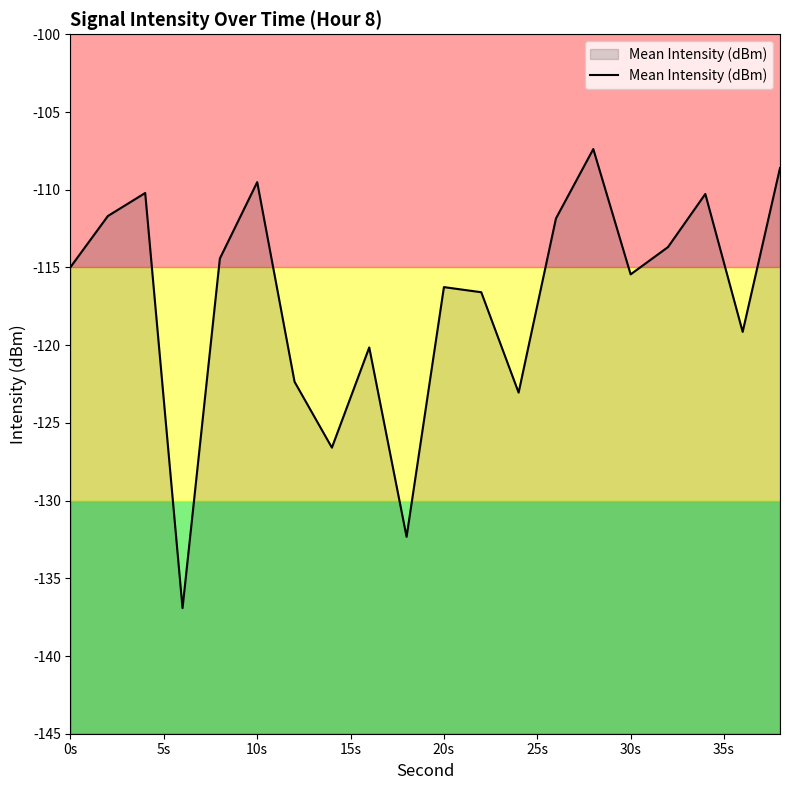

What is the greatest value displayed?

-107.4